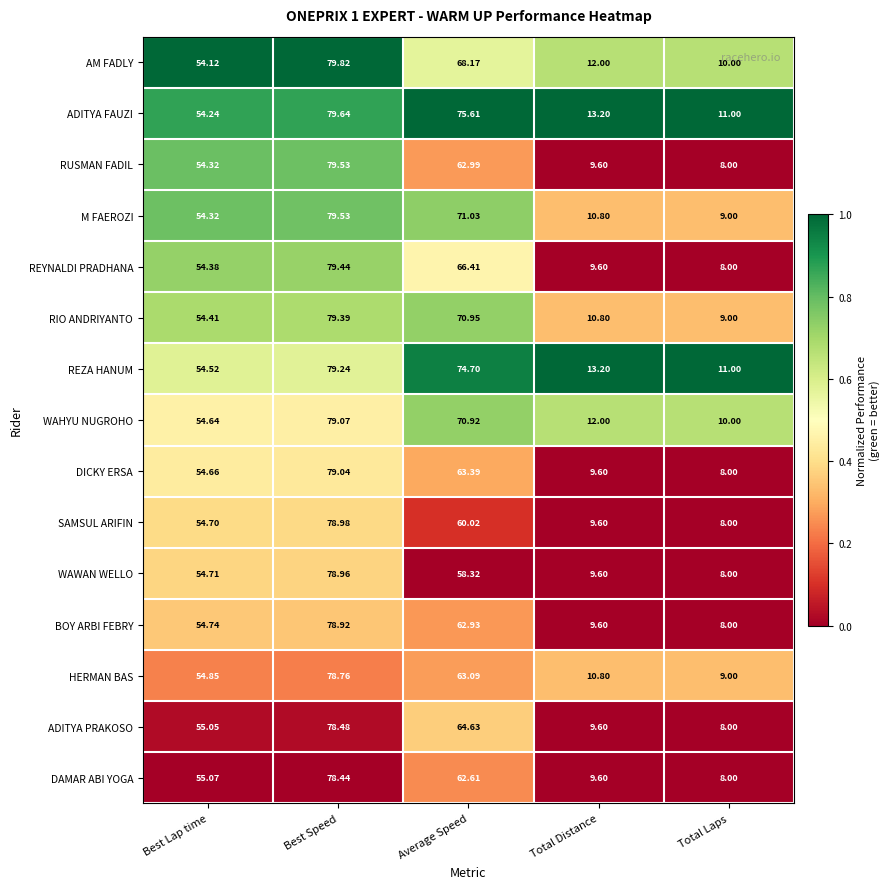

Which series has the largest range (max minus min)?

RUSMAN FADIL